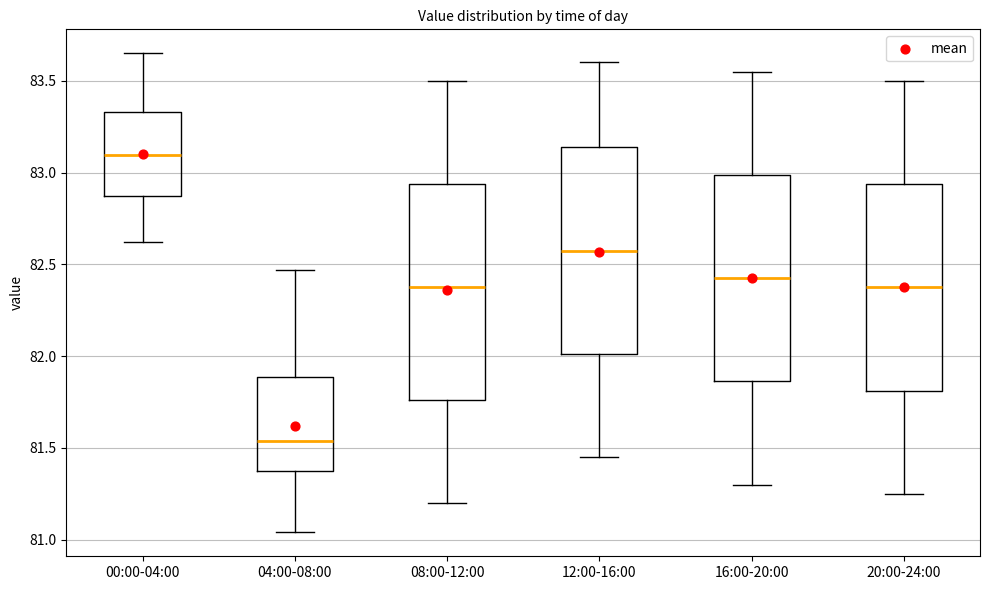

Reading left to right, read every box against the y-axis: the position of its median line, the range the box covers, and the ends of its whiskers. The values are not printed on the chart, so give them approximately, as read against the axis.

00:00-04:00: median 83.10, box 82.85 to 83.35, whiskers 82.60 to 83.65
04:00-08:00: median 81.55, box 81.40 to 81.90, whiskers 81.05 to 82.45
08:00-12:00: median 82.40, box 81.75 to 82.95, whiskers 81.20 to 83.50
12:00-16:00: median 82.60, box 82.00 to 83.15, whiskers 81.45 to 83.60
16:00-20:00: median 82.45, box 81.85 to 83.00, whiskers 81.30 to 83.55
20:00-24:00: median 82.40, box 81.80 to 82.95, whiskers 81.25 to 83.50